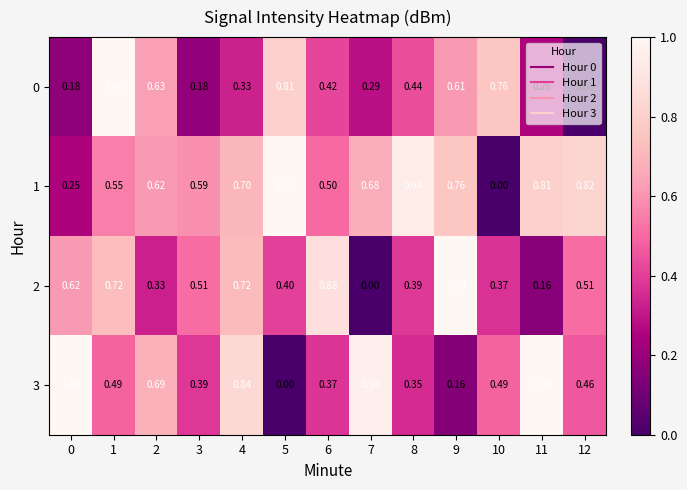

Which series changed the most between 9 and 10?

1